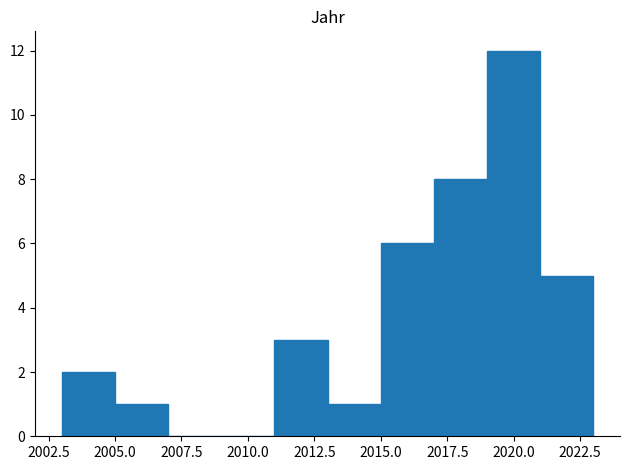

How tall is the bar that spans 2019 to 2021 on the x-axis? The values are not printed on the chart, so give them approximately, as read against the axis.

12